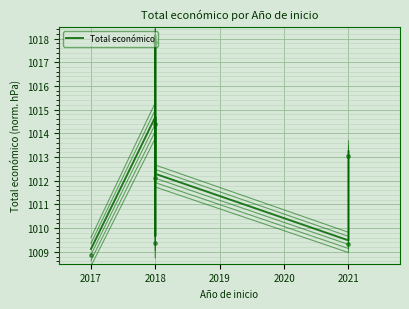

True or false: the data has more than 0 interior local peaks.

True